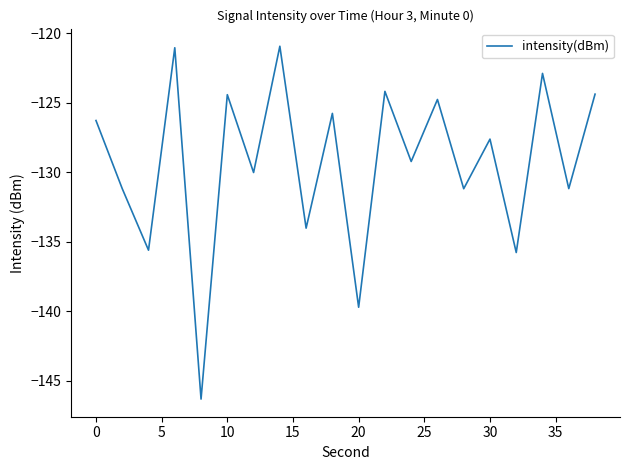

What is the greatest value displayed?

-120.9